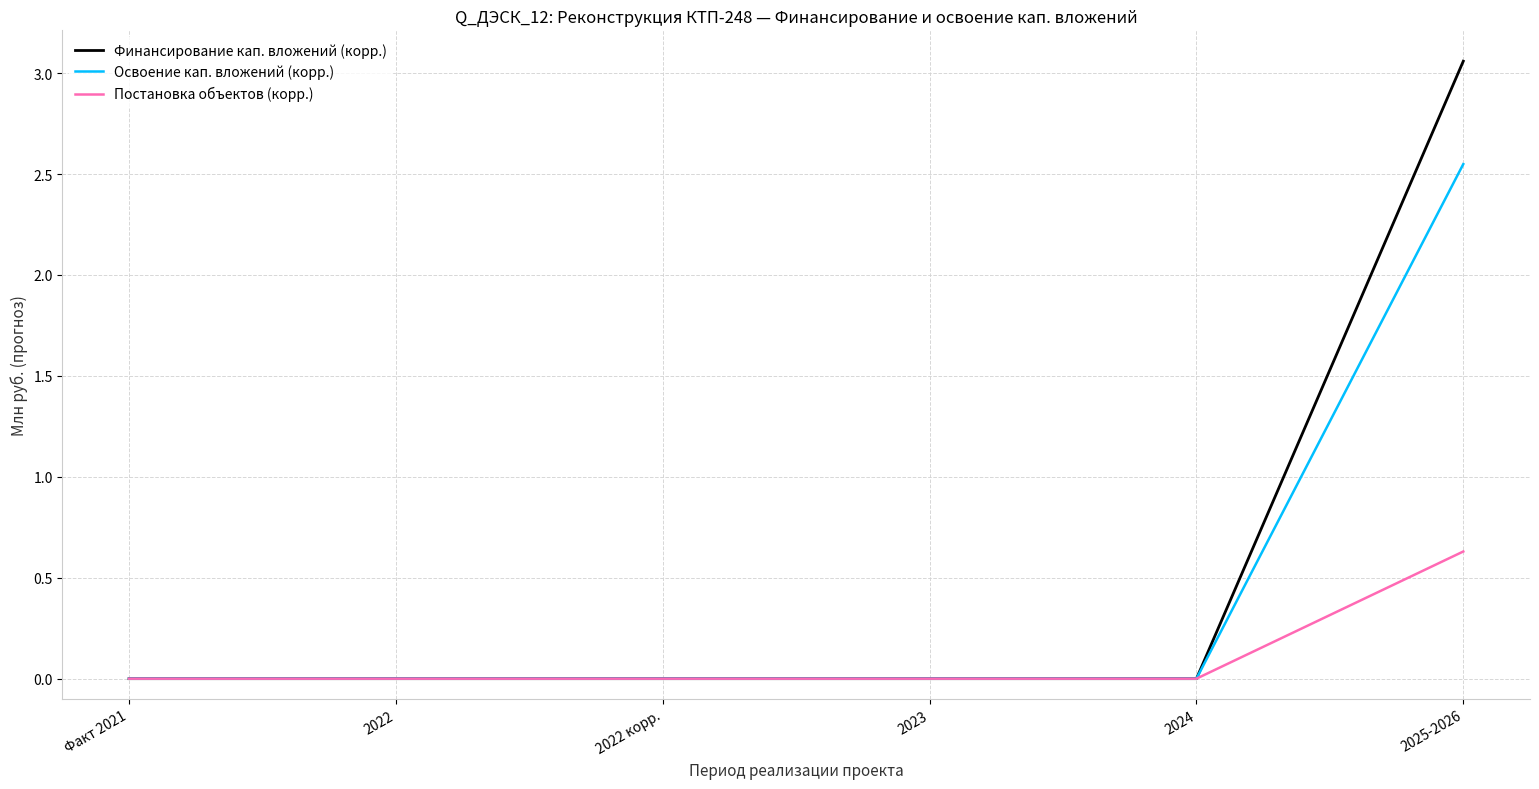

Which label corresponds to the largest value in the chart?

2025-2026